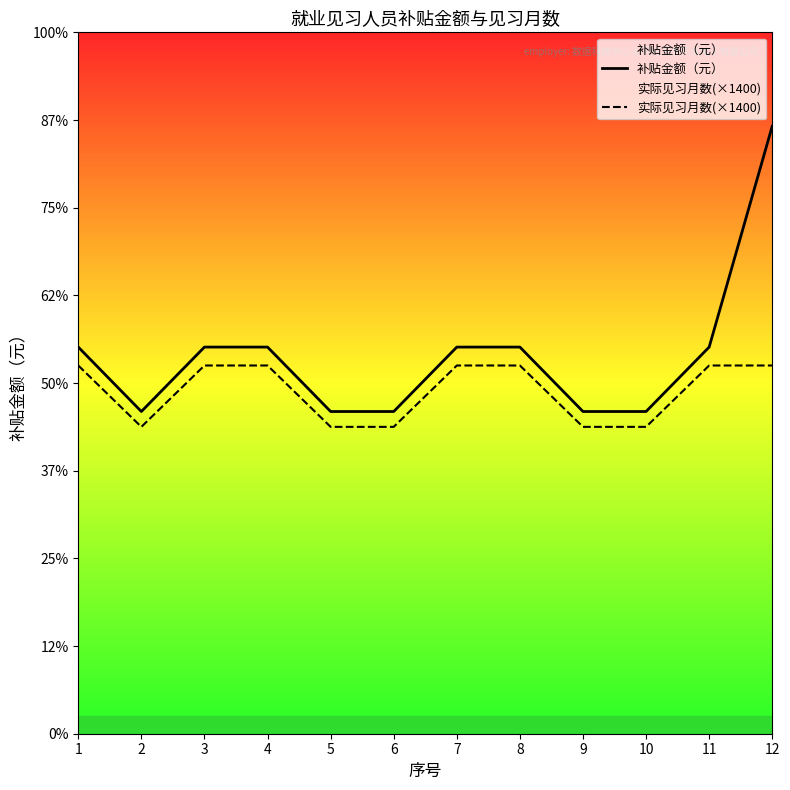

At how many categories does at least one series exceed 10821?

1